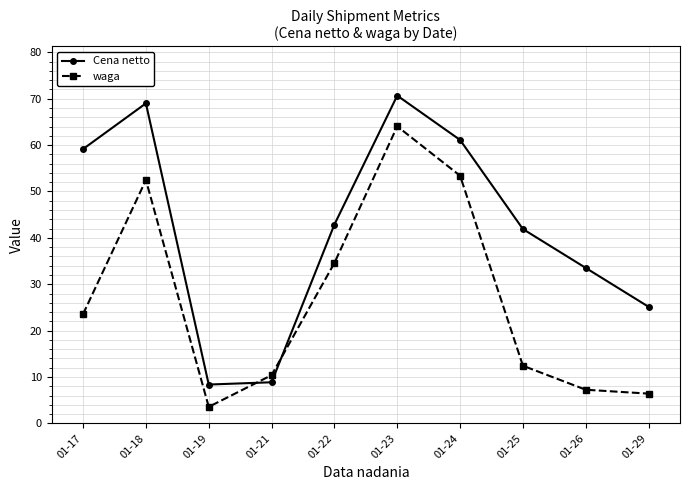

List the series in order of their overall mean, lowest first.

waga, Cena netto